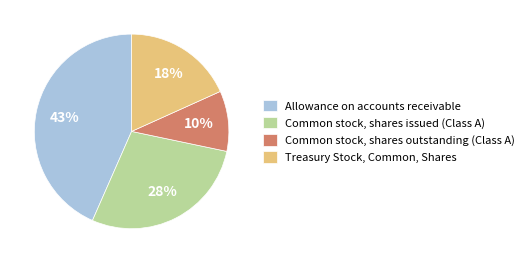

How many slices are in this pie chart?

4